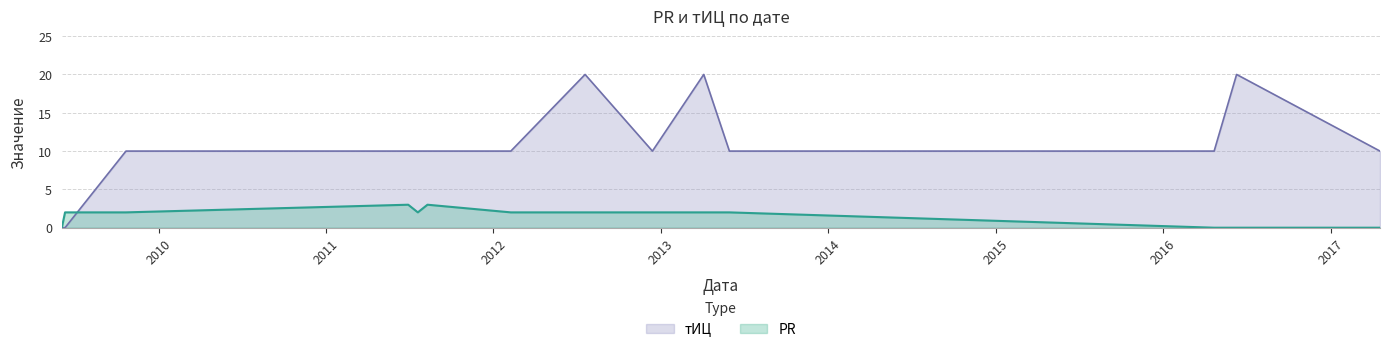

How many interior local peaks does the PR series have?

2